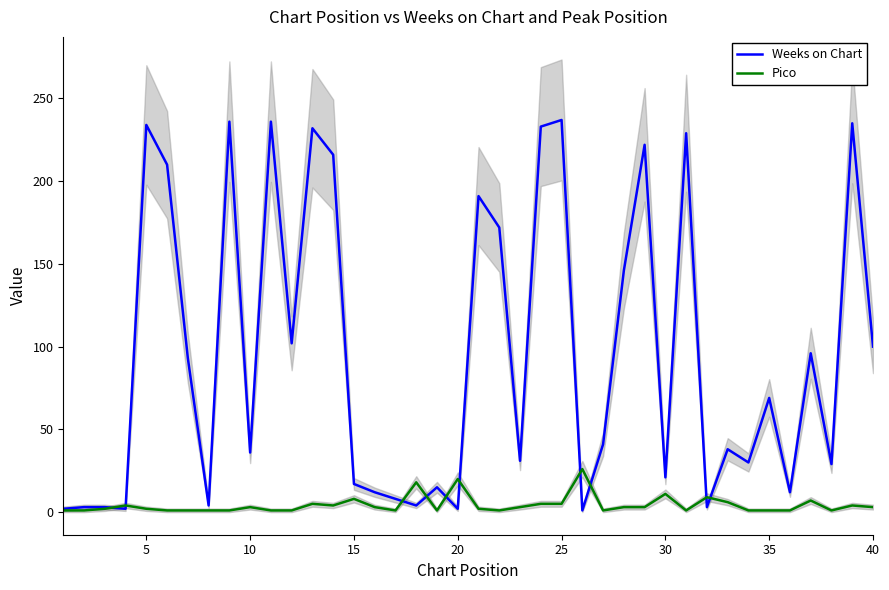

Which series ends up on top after the final intersection of Weeks on Chart and Pico?

Weeks on Chart